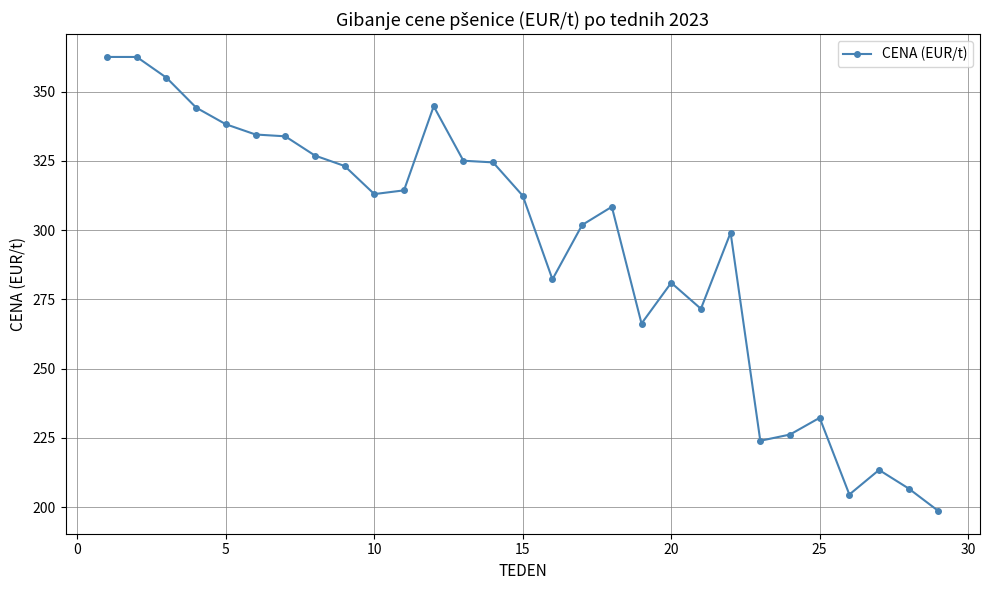

True or false: the data has more than 2 interior local peaks.

True